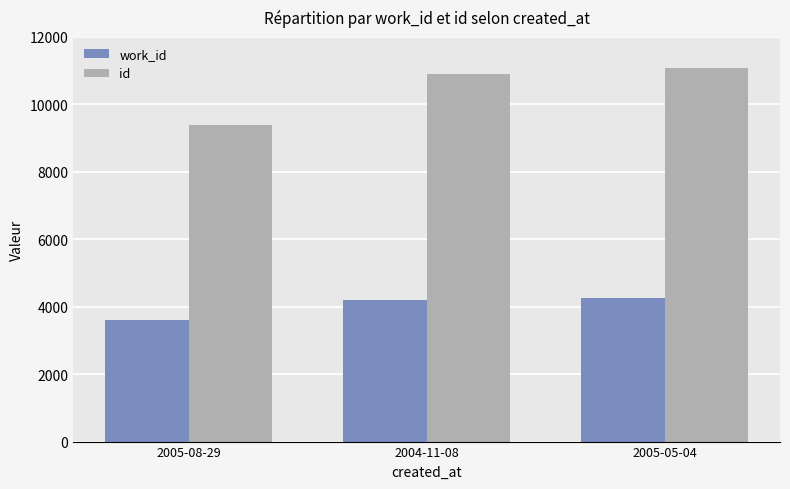

How many bars are there in each group?

2